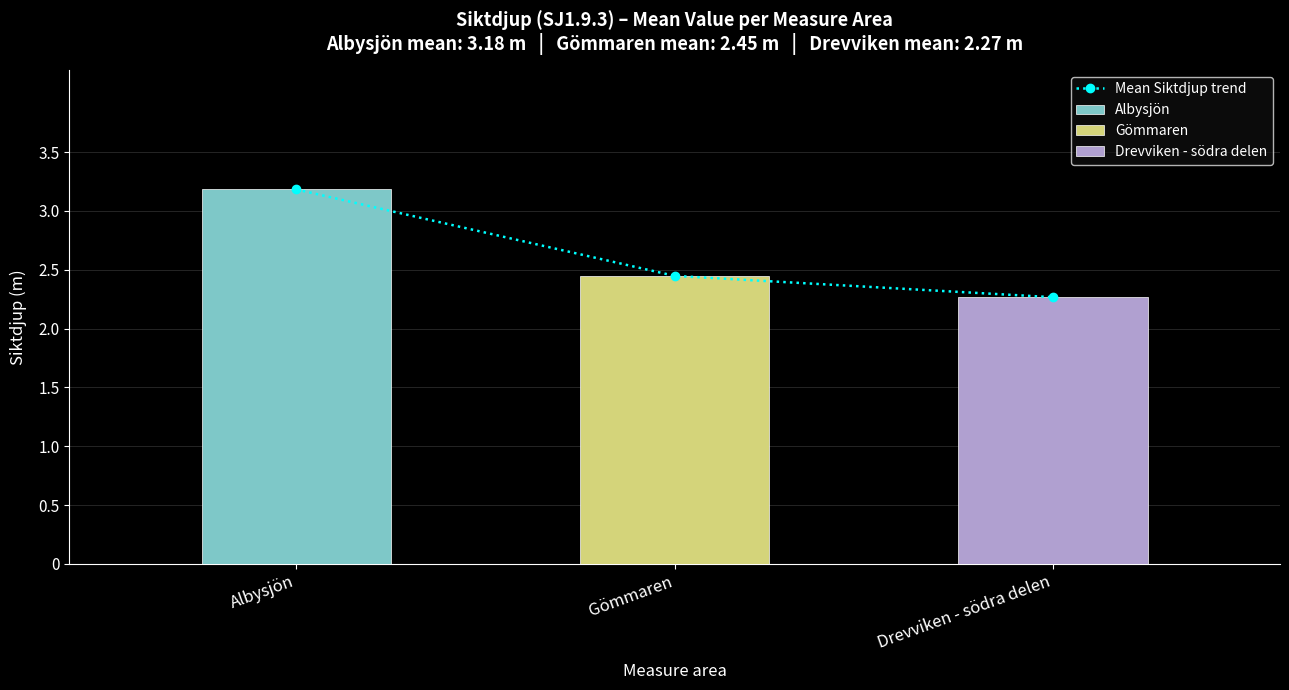

Does the chart contain any negative values?

No